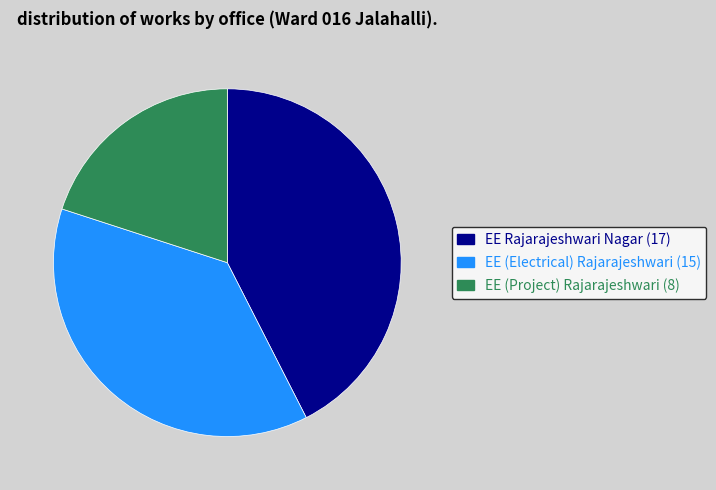

Is there any slice that represents more than half of the pie?

No